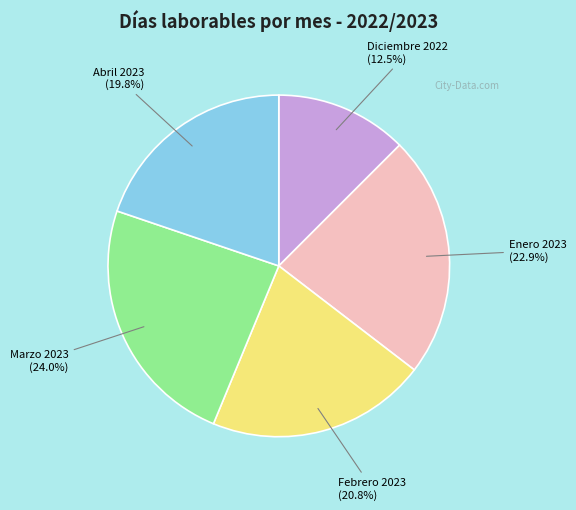

Is there a majority slice in this chart?

No